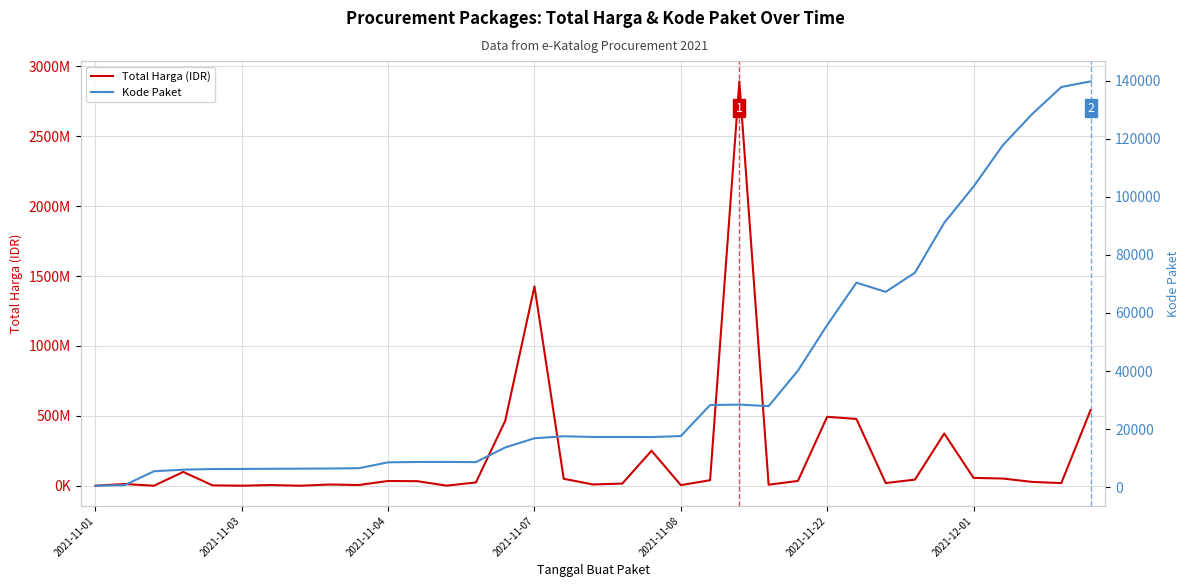

What is the approximate value of Kode Paket at 27?

67279